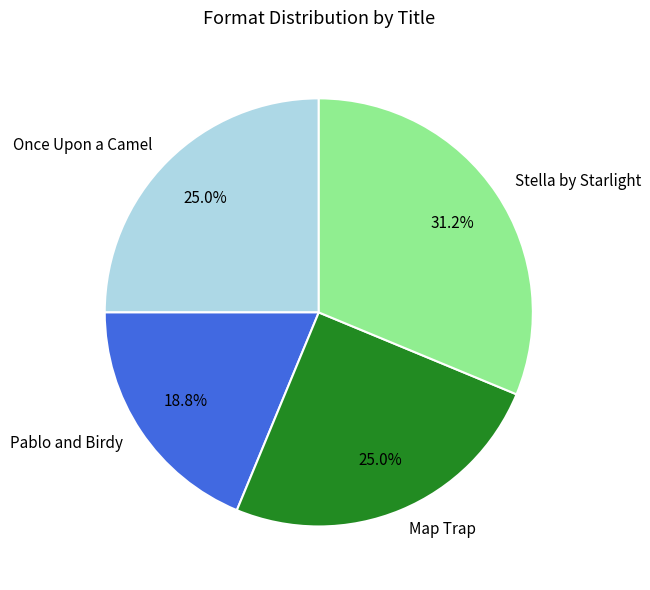

To the nearest percent, what is the combined percentage of Once Upon a Camel and Pablo and Birdy?

44%